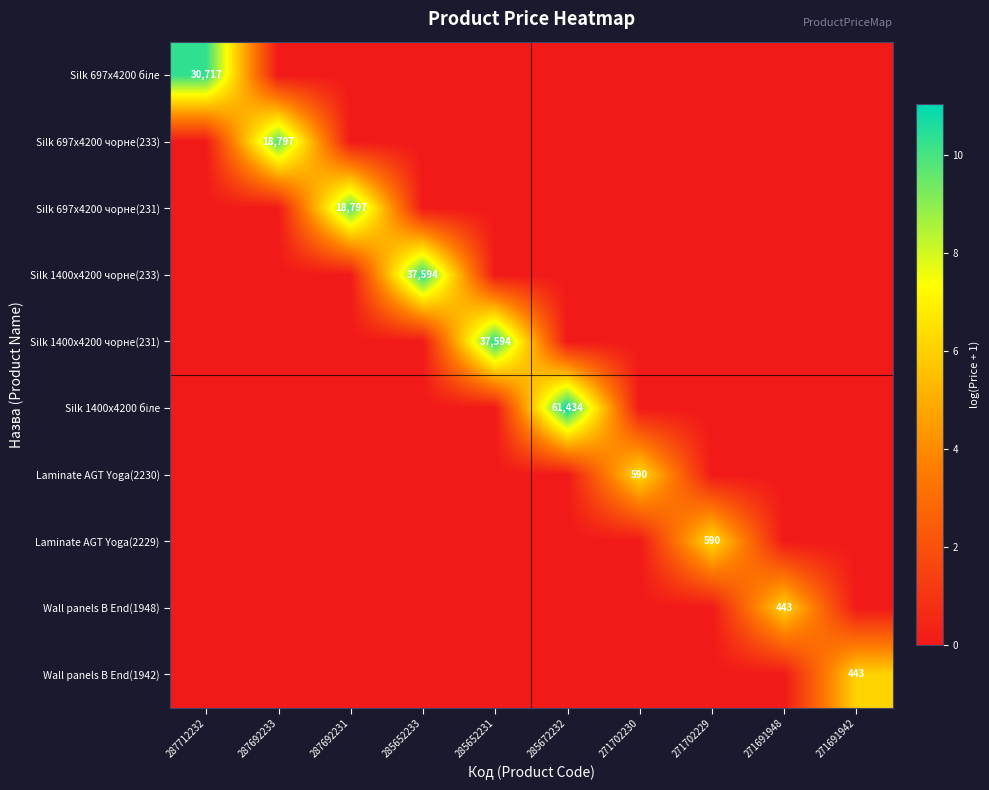

Which category has the lowest value across all series?

287692233